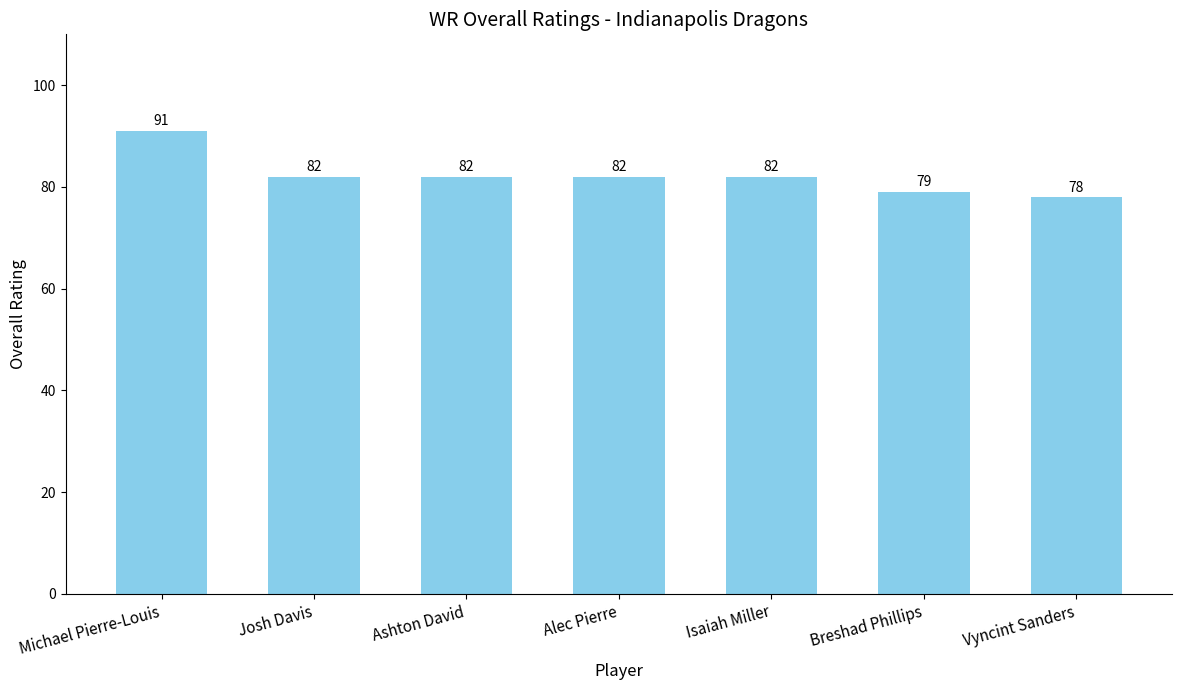

Is it true that the value at Ashton David is 82?

True